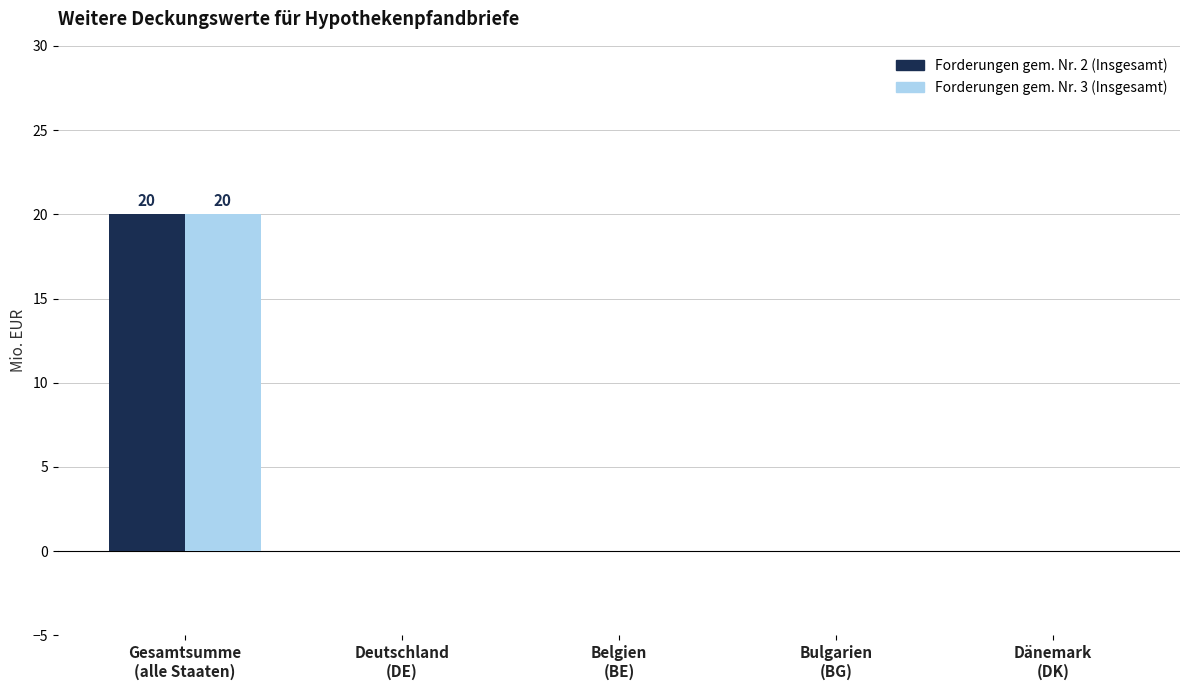

How many categories are shown in the chart?

5